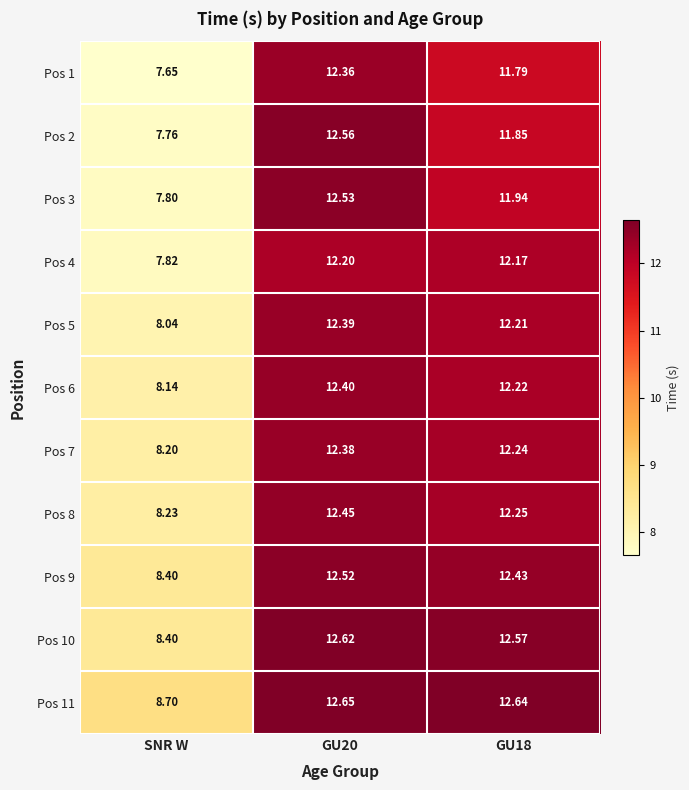

Which category has the lowest value across all series?

SNR W